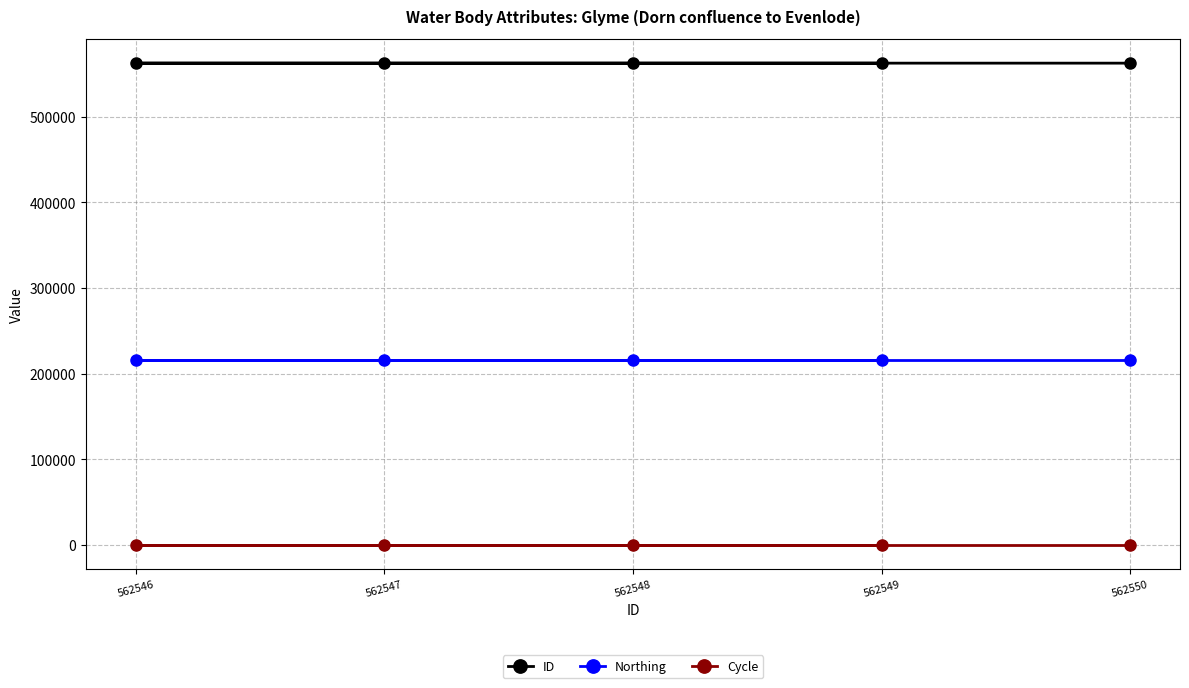

At how many categories does at least one series exceed 29912?

5